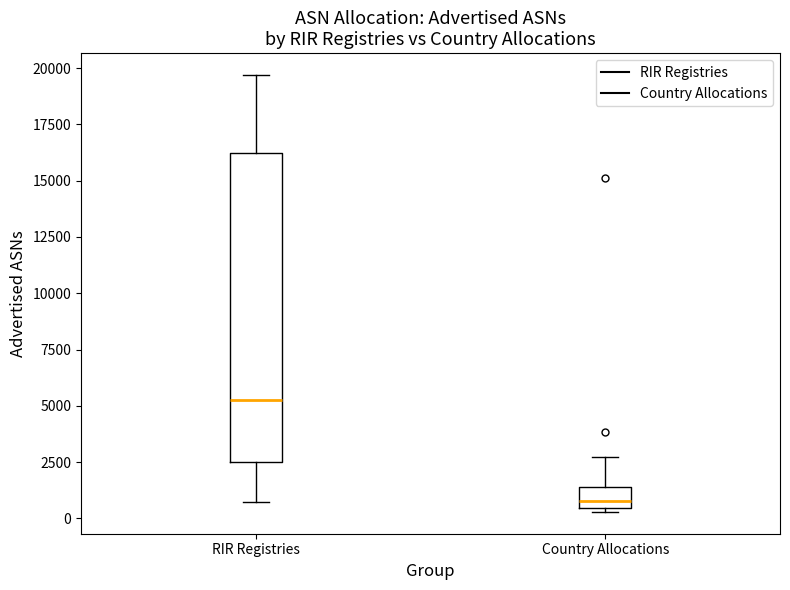

Which box is the tallest, from its lower edge to its upper edge?

RIR Registries